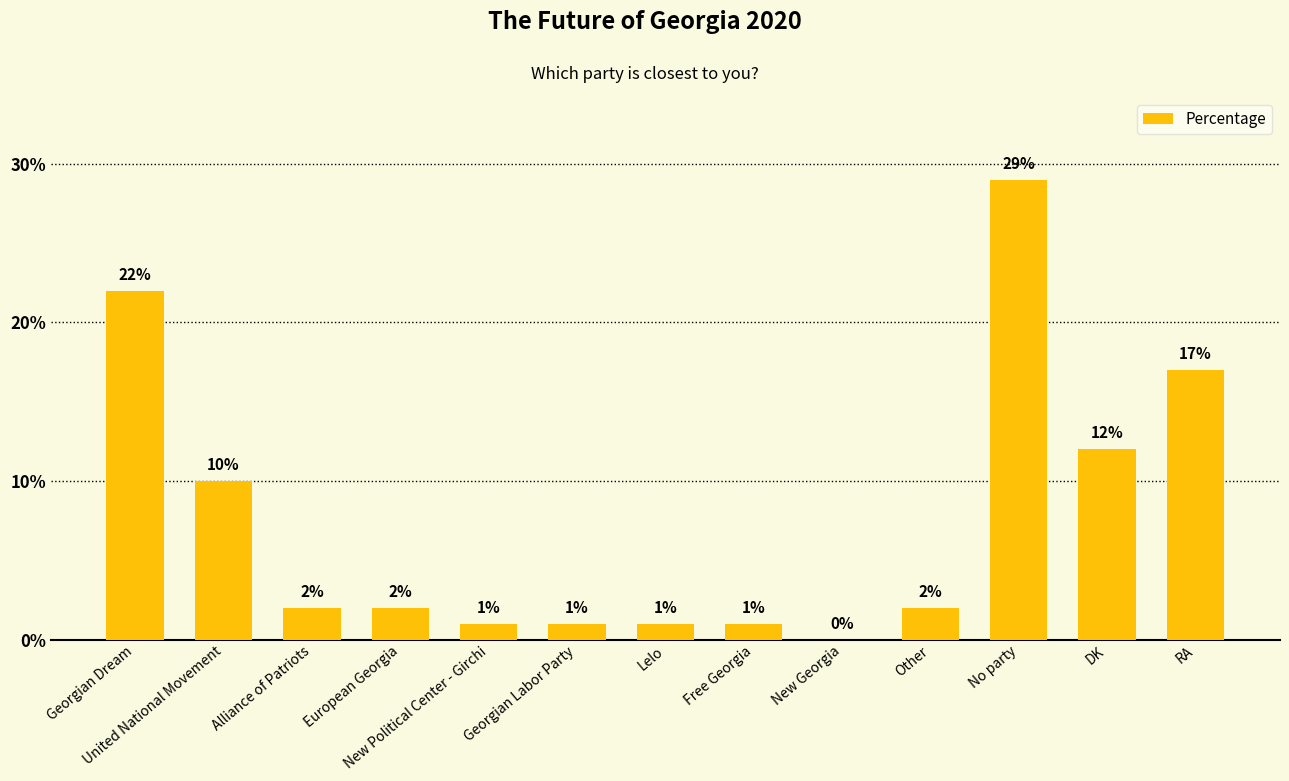

At which label is the value closest to 14?

DK